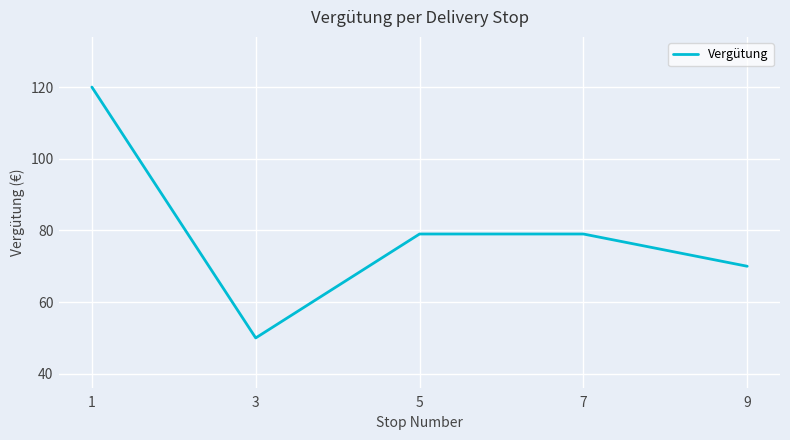

What is the difference between the maximum and minimum values?

70